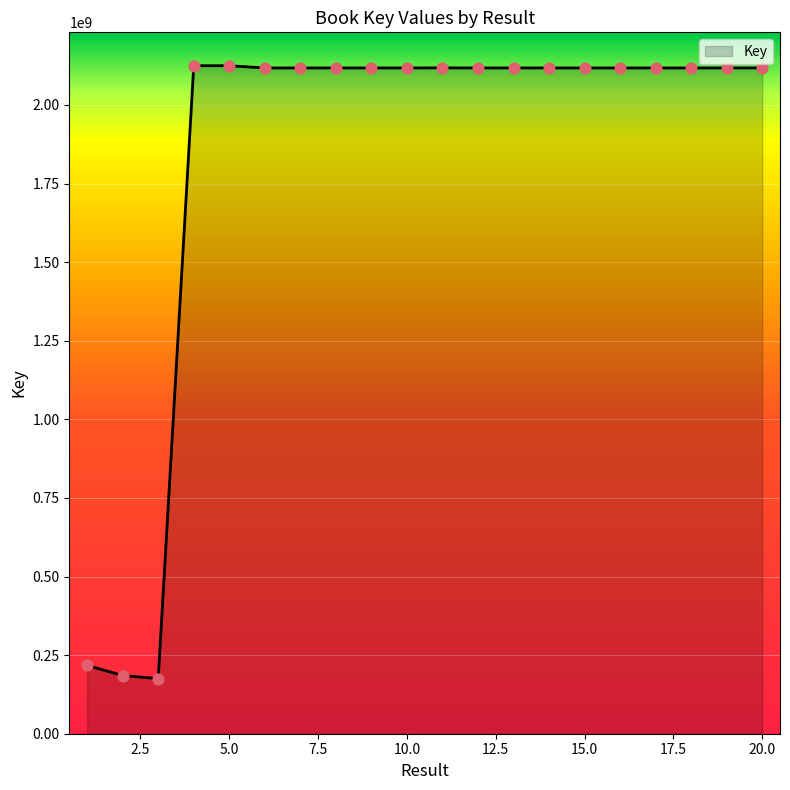

What is the difference between the maximum and minimum values?

1949584584